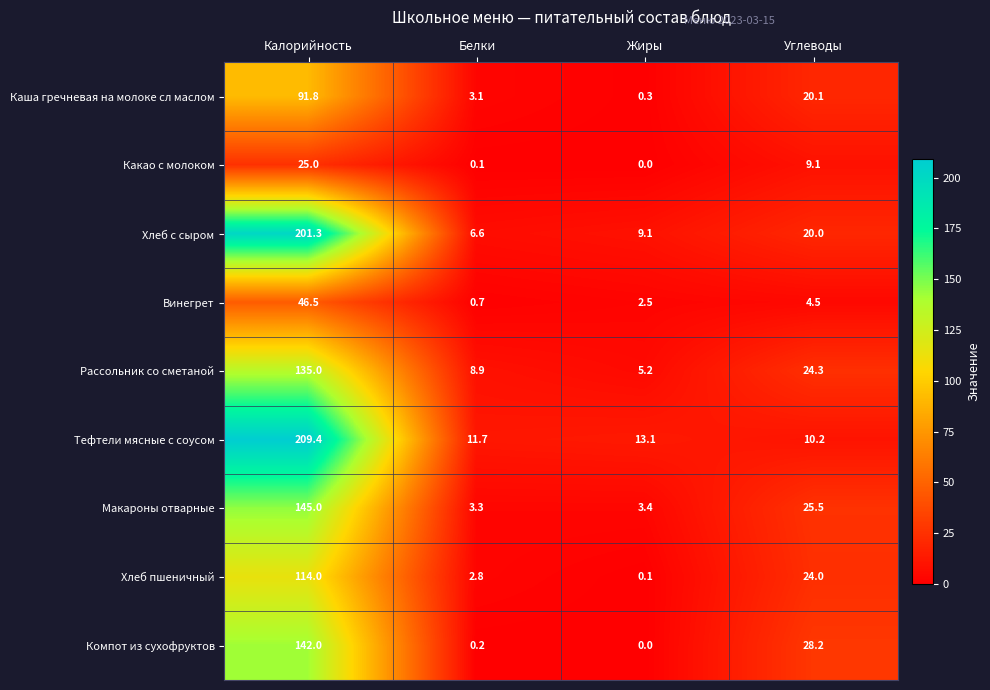

Which series changed the most between Калорийность and Углеводы?

Тефтели мясные с соусом